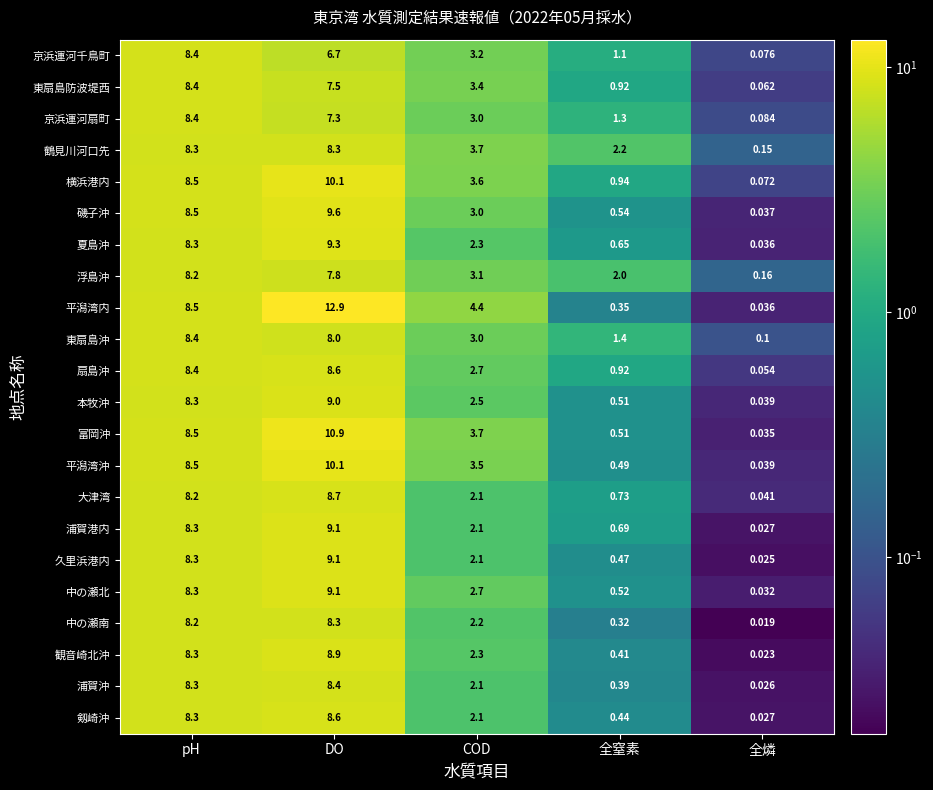

Which category has the lowest value across all series?

全燐